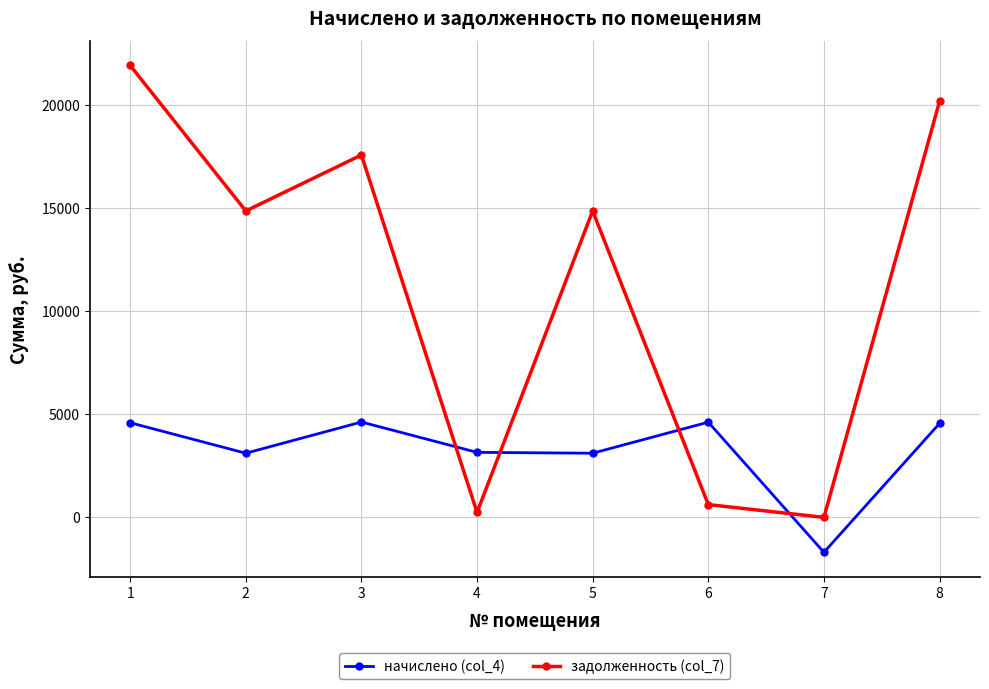

Which series has the widest spread of values?

задолженность (col_7)